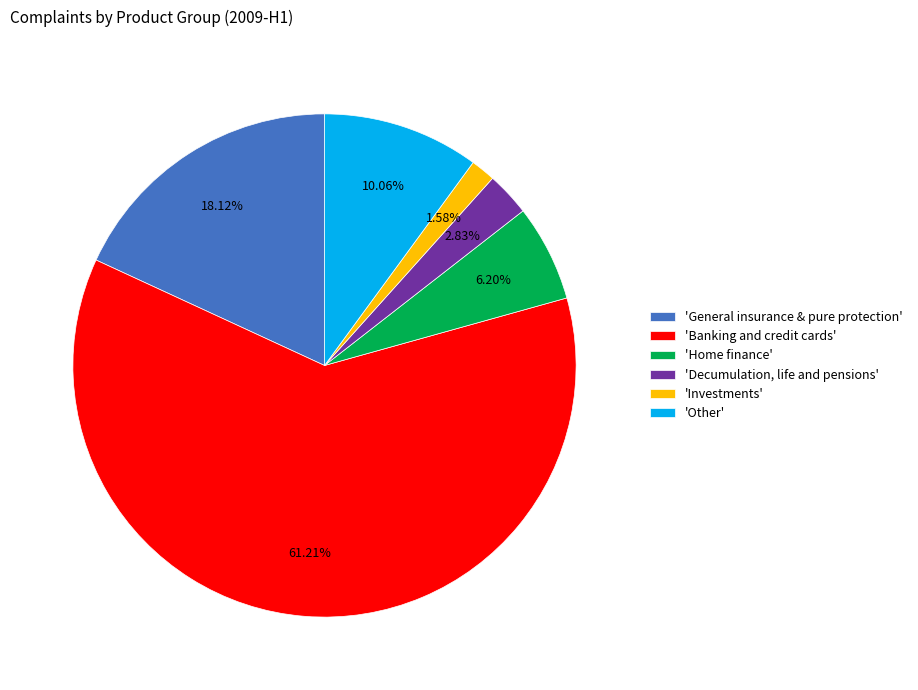

Approximately how many times larger is the value at 'Decumulation, life and pensions' compared to 'Investments'?

1.8